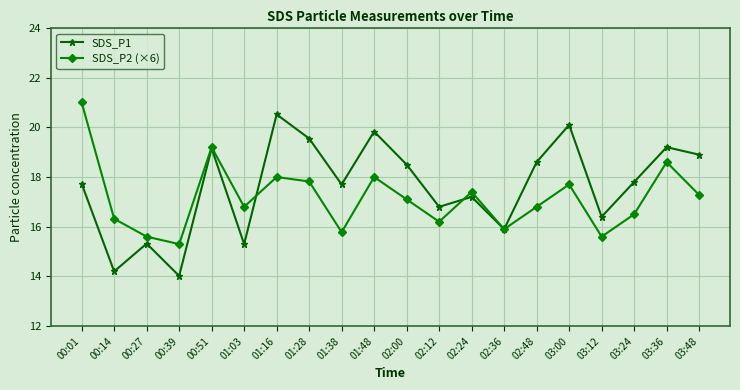

After their last crossing, which series has the higher values: SDS_P1 or SDS_P2 (×6)?

SDS_P1